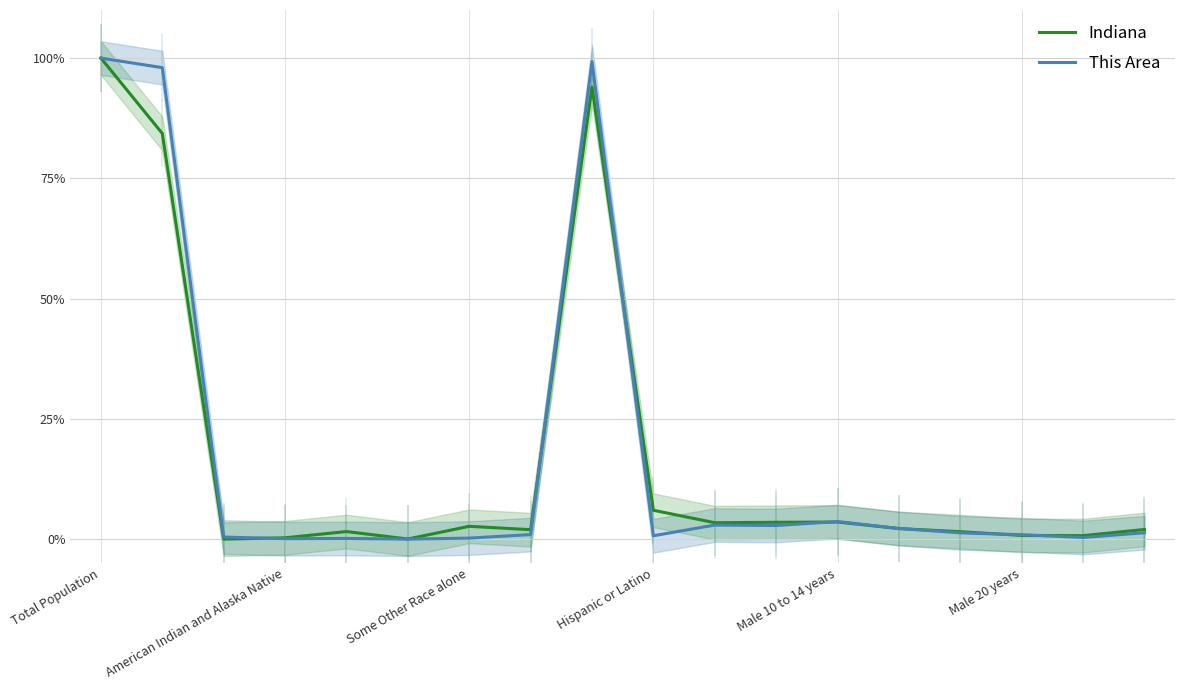

Is it true that Indiana equals 100.0 at Total Population?

True